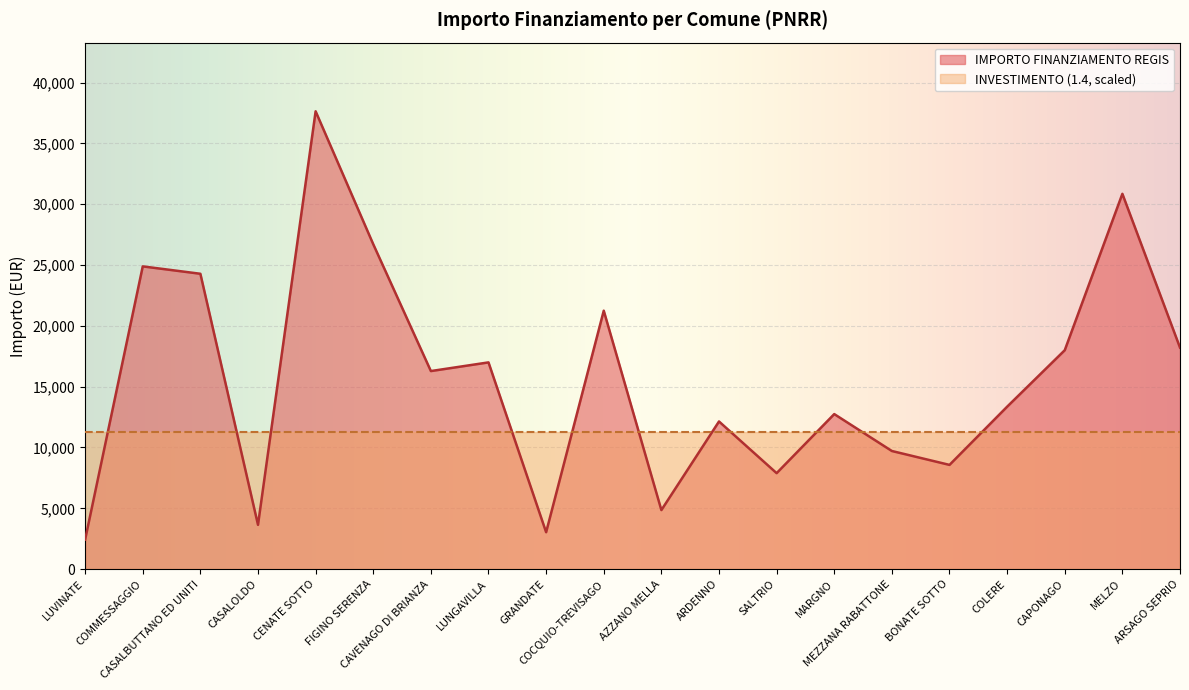

True or false: there are more than 0 points higher than both neighbors.

True